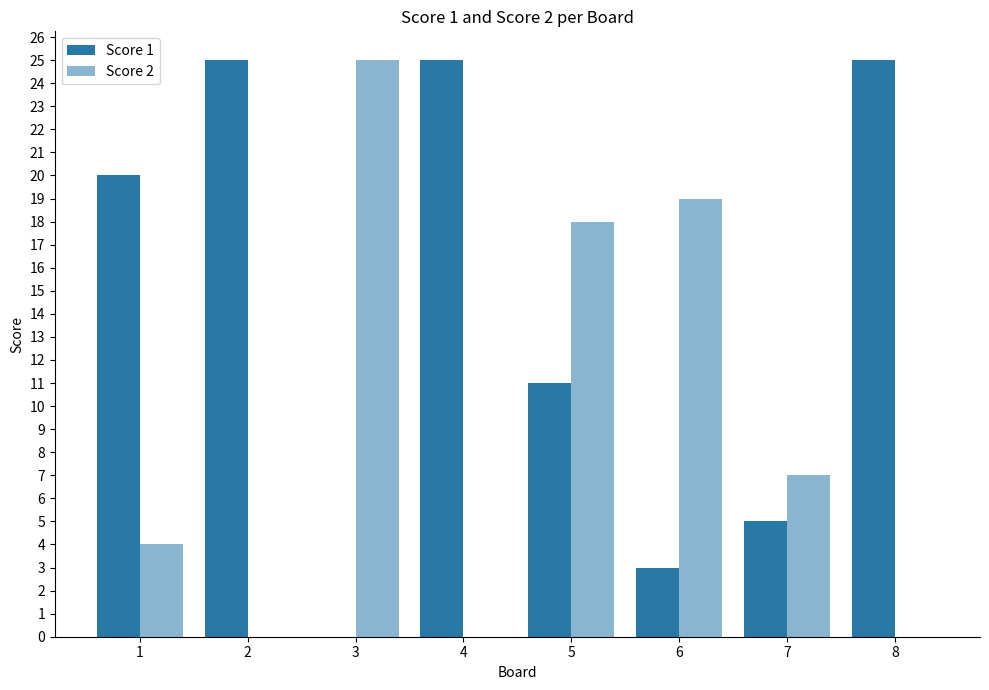

Between 3 and 4, which is larger?

4